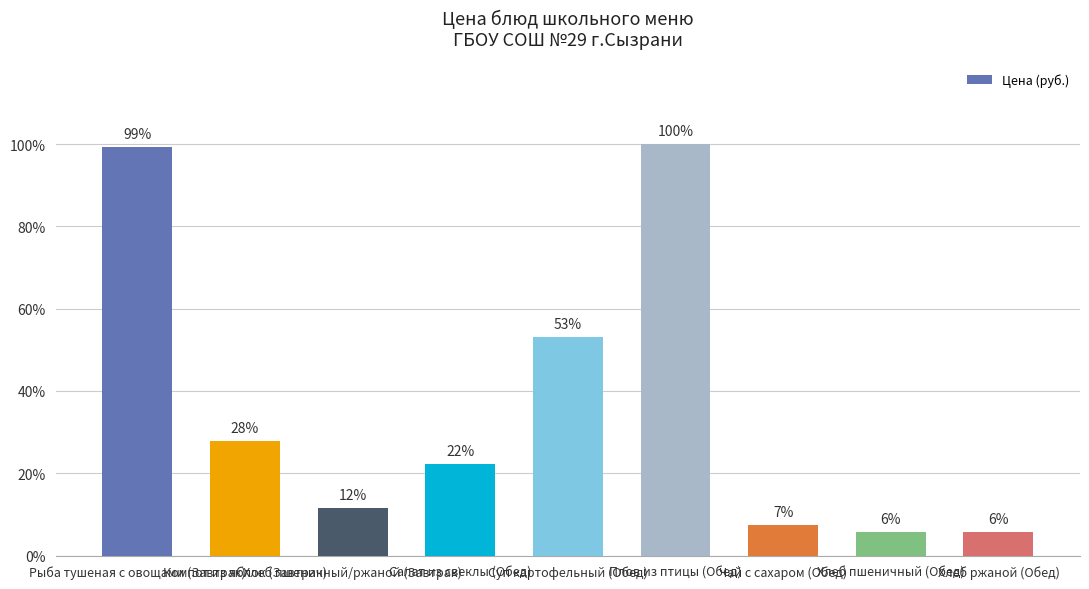

How many series are shown in this chart?

1